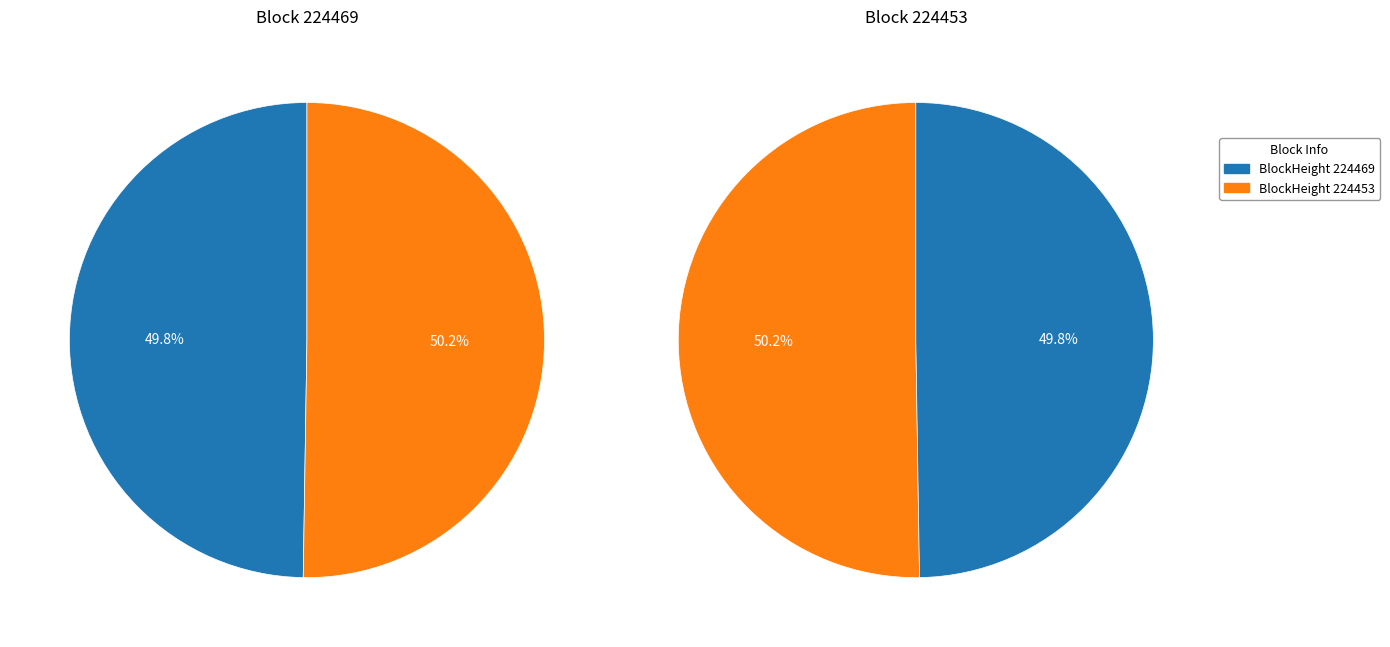

Does any single category account for the majority?

Yes